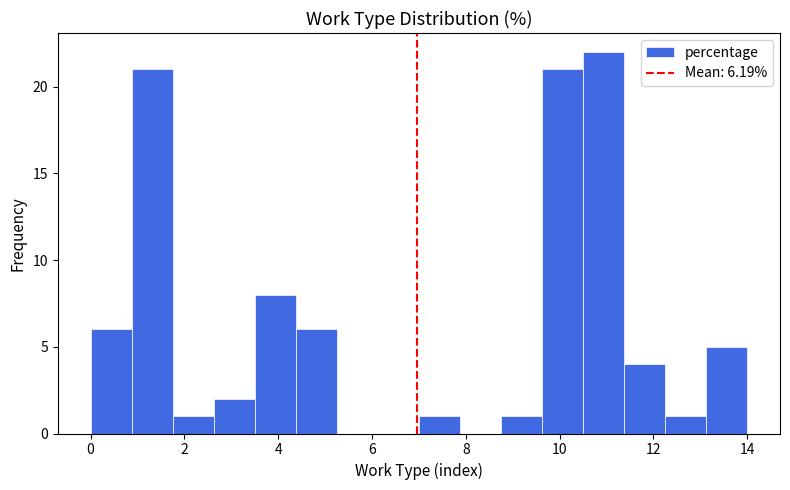

Reading left to right, list every bar in this chart as the range it spans on the x-axis followed by its height. Neither the bar edges nor the heights are printed on the chart, so give them approximately, as read against the axes.

0.0 to 0.8: 6
0.8 to 1.8: 21
1.8 to 2.6: 1
2.6 to 3.6: 2
3.6 to 4.4: 8
4.4 to 5.2: 6
5.2 to 6.2: 0
6.2 to 7.0: 0
7.0 to 7.8: 1
7.8 to 8.8: 0
8.8 to 9.6: 1
9.6 to 10.6: 21
10.6 to 11.4: 22
11.4 to 12.2: 4
12.2 to 13.2: 1
13.2 to 14.0: 5